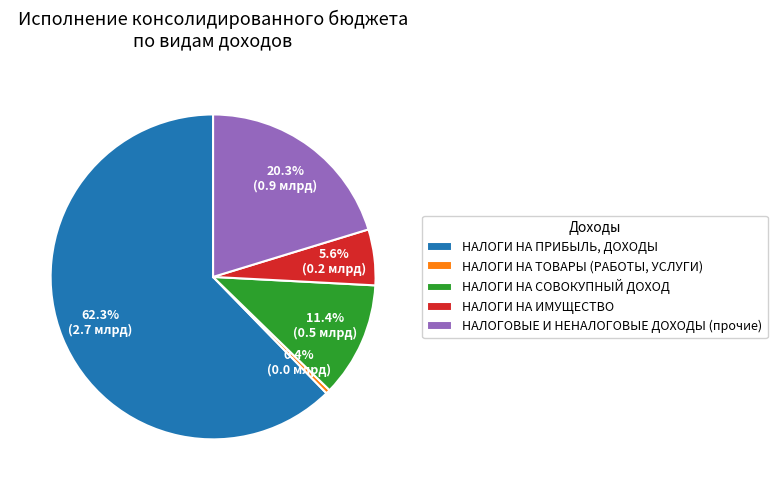

Count the number of slices in the pie.

5